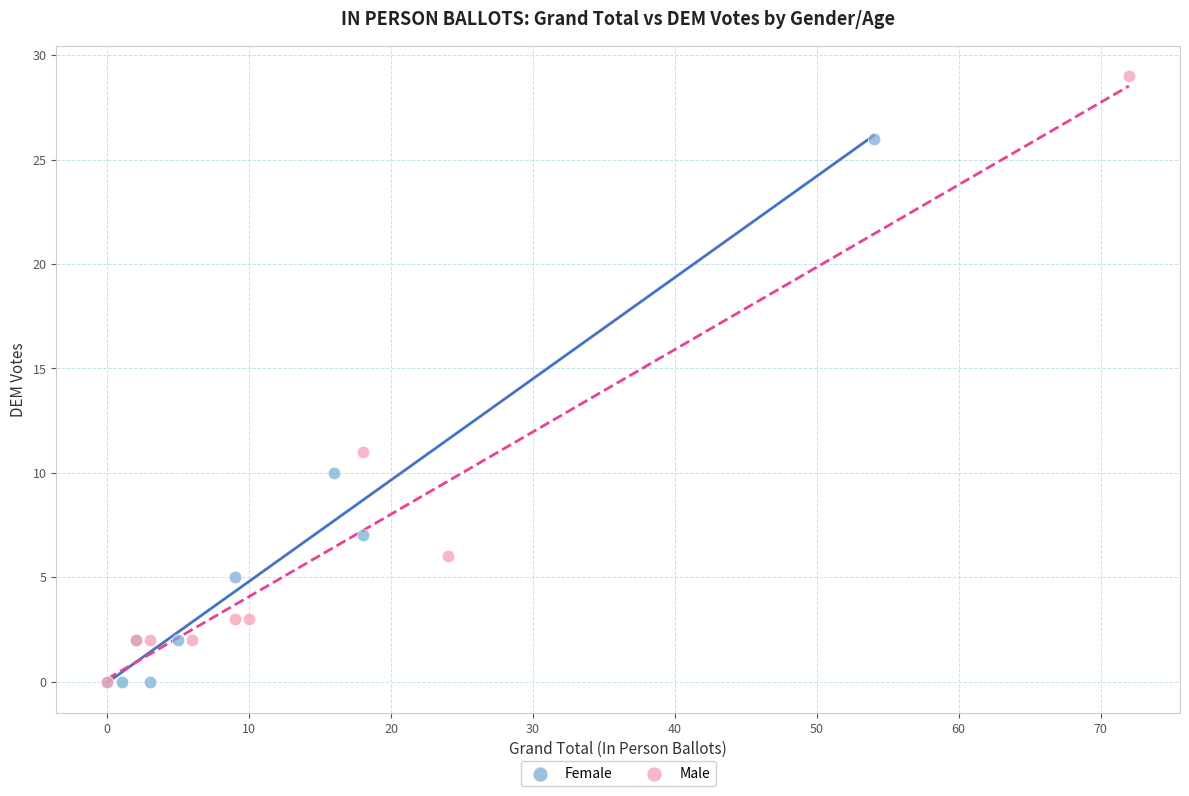

Which series reaches the maximum Y coordinate?

Male